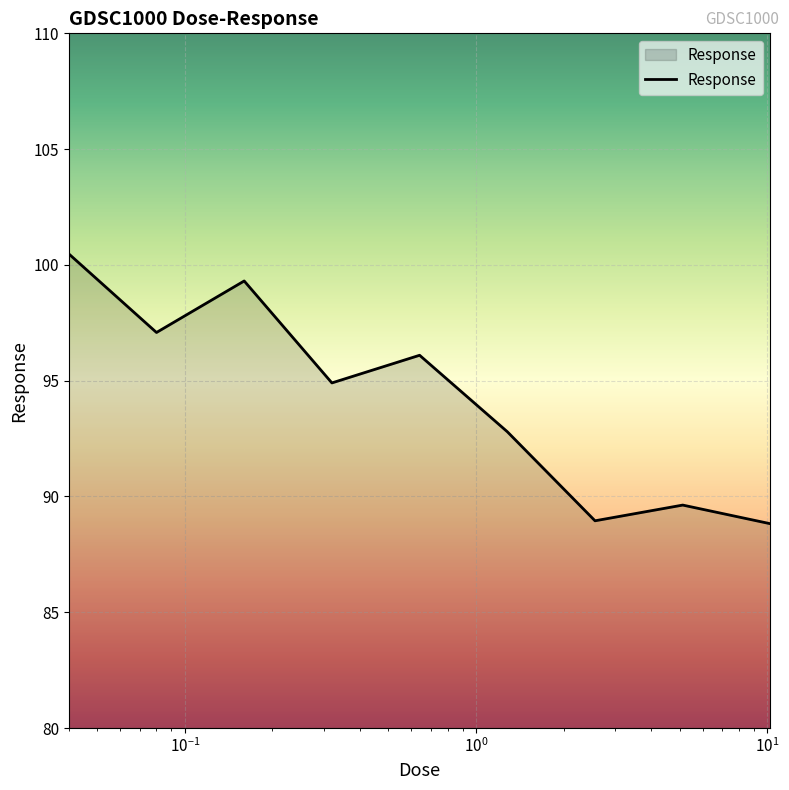

What is the greatest value displayed?

100.5